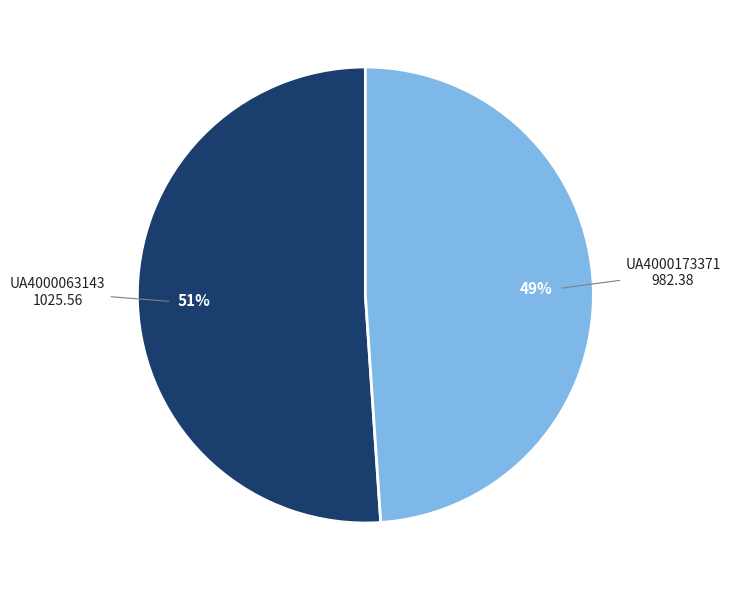

Which has a higher value, UA4000063143 or UA4000173371?

UA4000063143